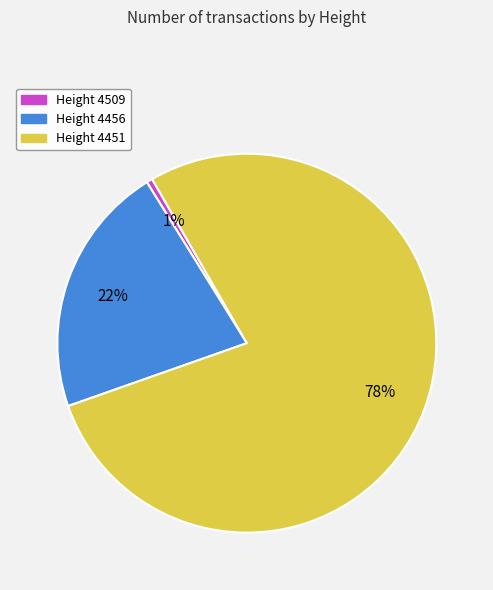

Is there any slice that represents more than half of the pie?

Yes